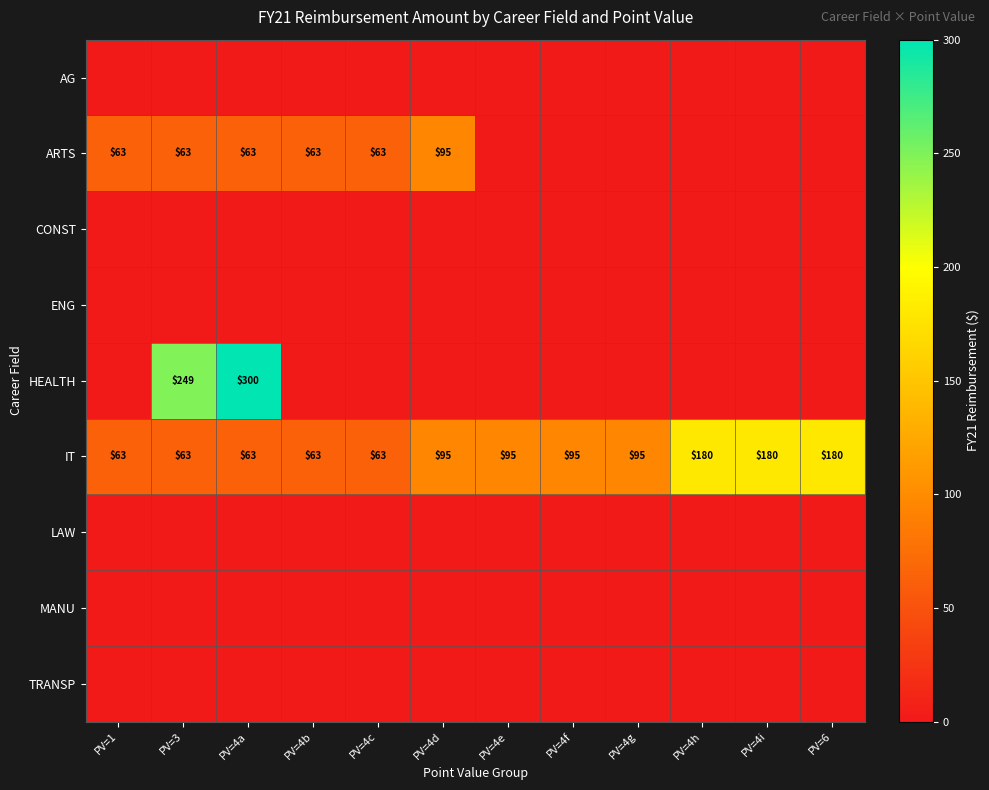

What is the highest value of the IT series?

180